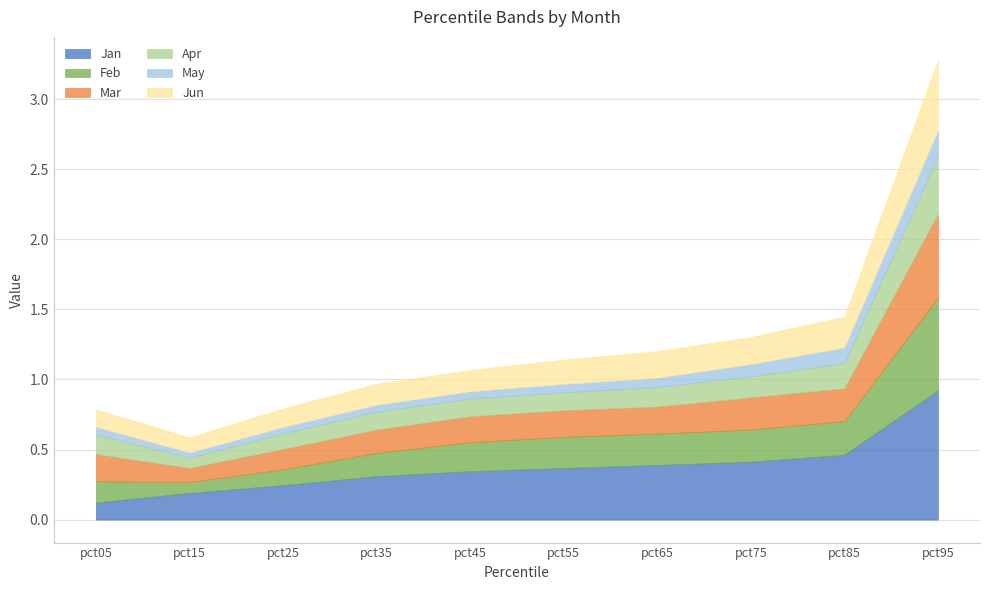

What is the value of the Mar point at the 3rd from the left?

0.1